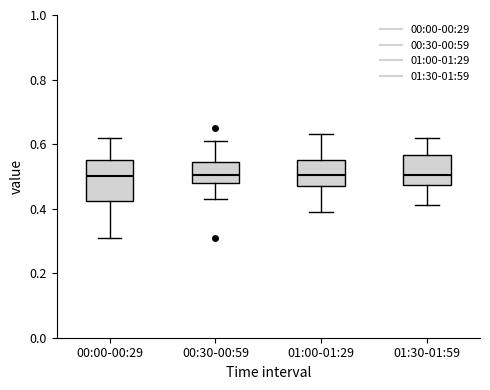

Reading left to right, transcribe this box plot: for each box, give where its median line is, the range the box spans, and where its two whiskers end, as read against the y-axis. The values are not printed on the chart, so give them approximately, as read against the axis.

00:00-00:29: median 0.50, box 0.42 to 0.56, whiskers 0.32 to 0.62
00:30-00:59: median 0.50, box 0.48 to 0.54, whiskers 0.44 to 0.62
01:00-01:29: median 0.50, box 0.48 to 0.56, whiskers 0.40 to 0.64
01:30-01:59: median 0.50, box 0.48 to 0.56, whiskers 0.42 to 0.62